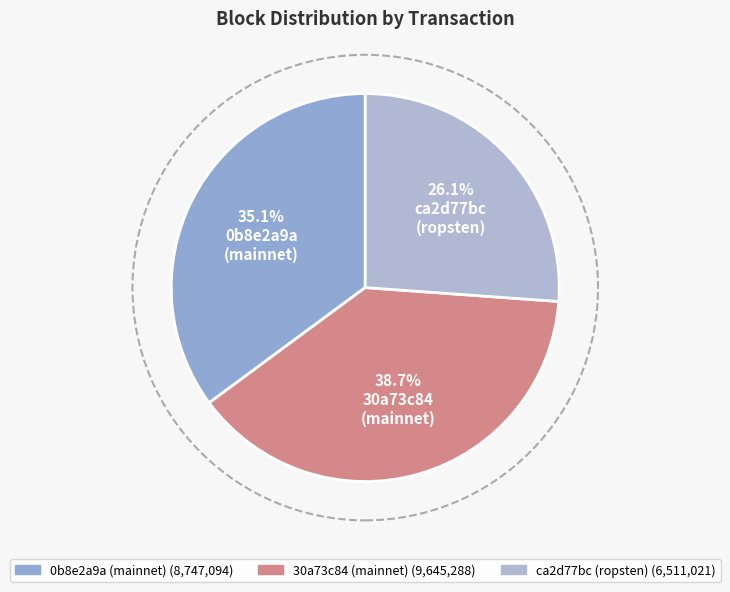

To the nearest percent, what is the difference between the largest and smallest slice percentages?

13%